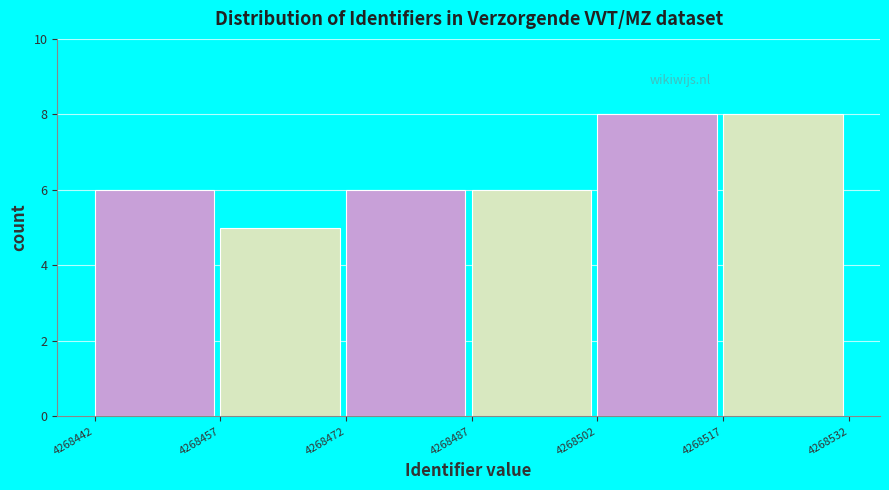

Reading left to right, transcribe this chart: for each bar, give the range it covers on the x-axis and its height. The values are not printed on the chart, so give them approximately, as read against the axis.

4268442 to 4268457: 6
4268457 to 4268472: 5
4268472 to 4268487: 6
4268487 to 4268502: 6
4268502 to 4268517: 8
4268517 to 4268532: 8